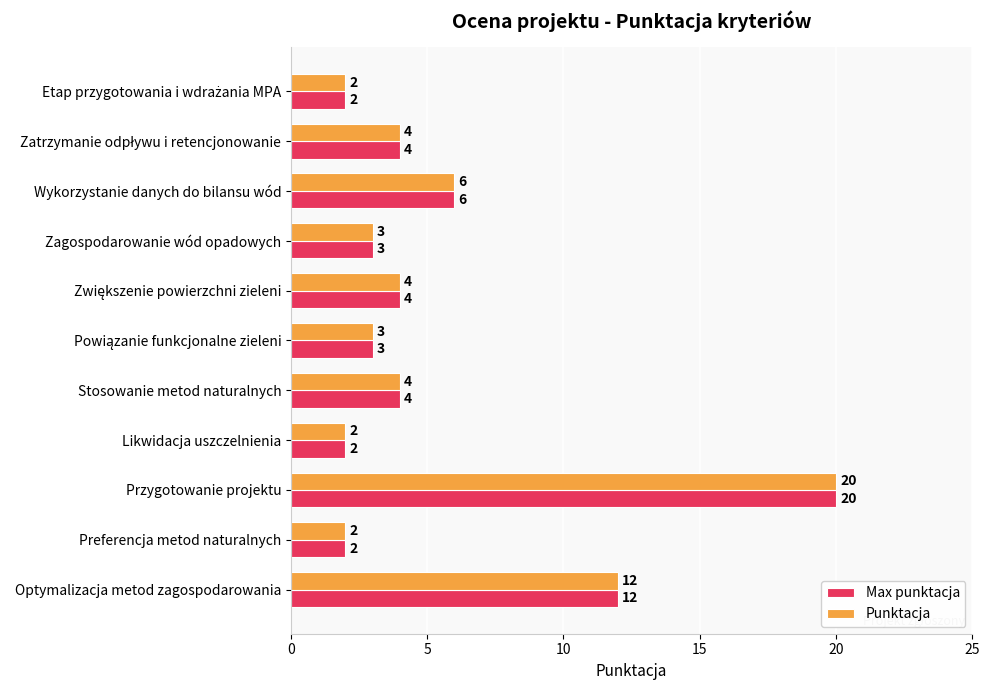

What is the difference between the second highest and minimum values in the Punktacja series?

10